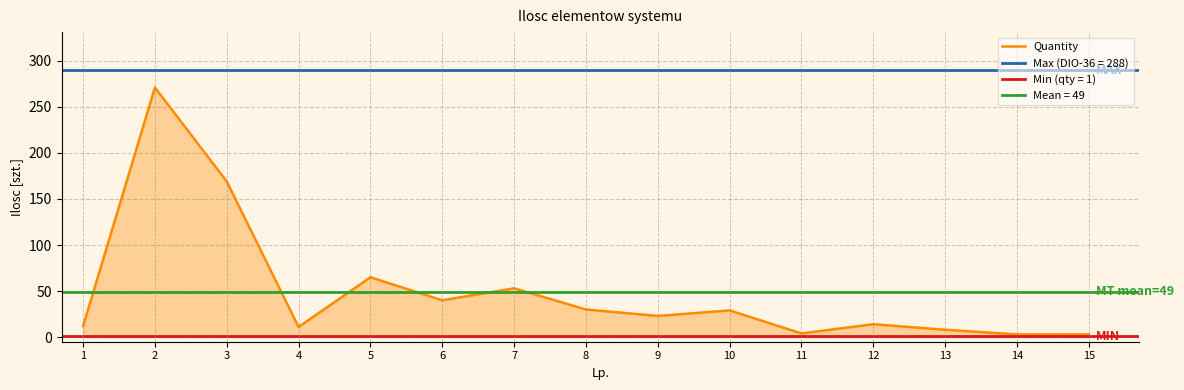

Does the chart have visible grid lines?

Yes